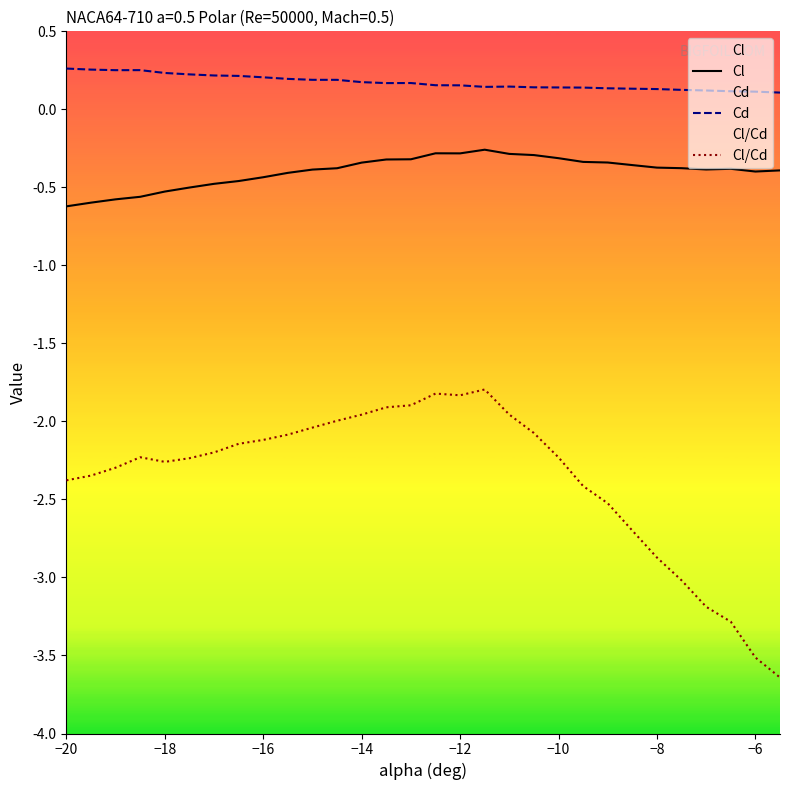

Which series has the widest spread of values?

Cl/Cd